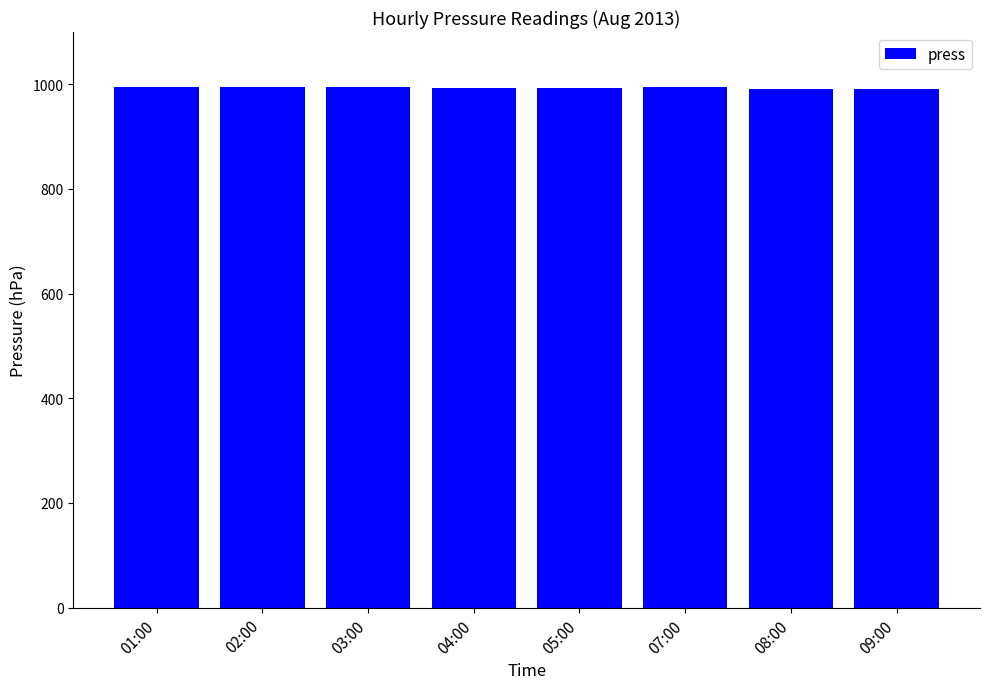

What is the label of the 6th bar from the left?

07:00